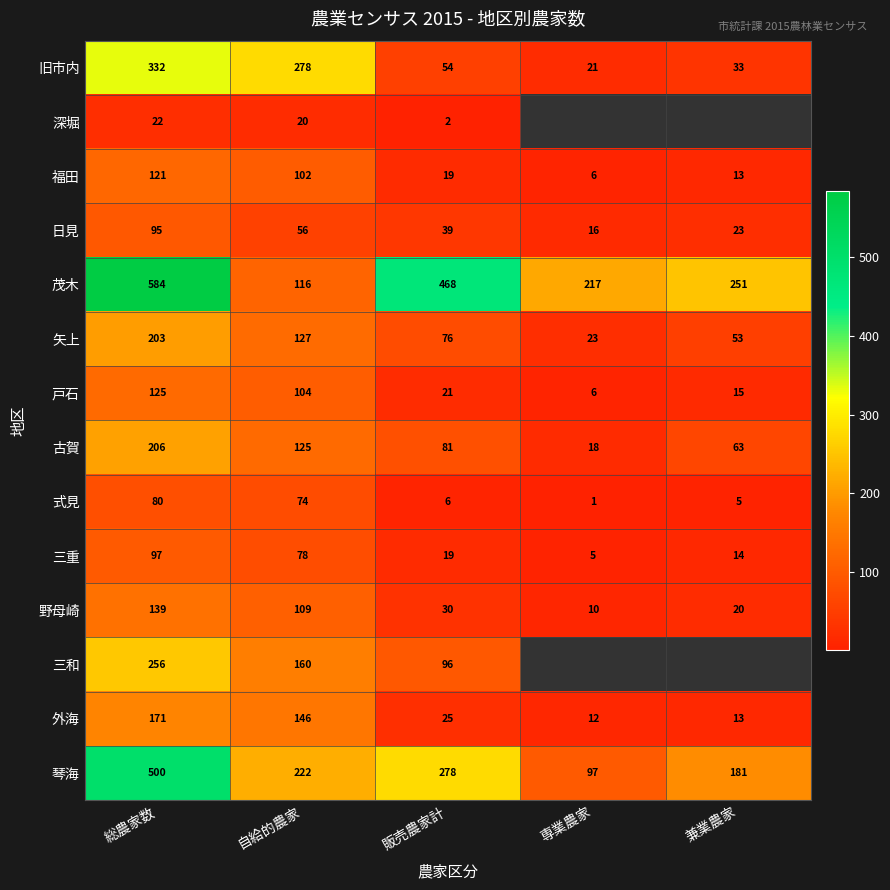

What is the approximate value of 式見 at 販売農家計, to the nearest 5?

5